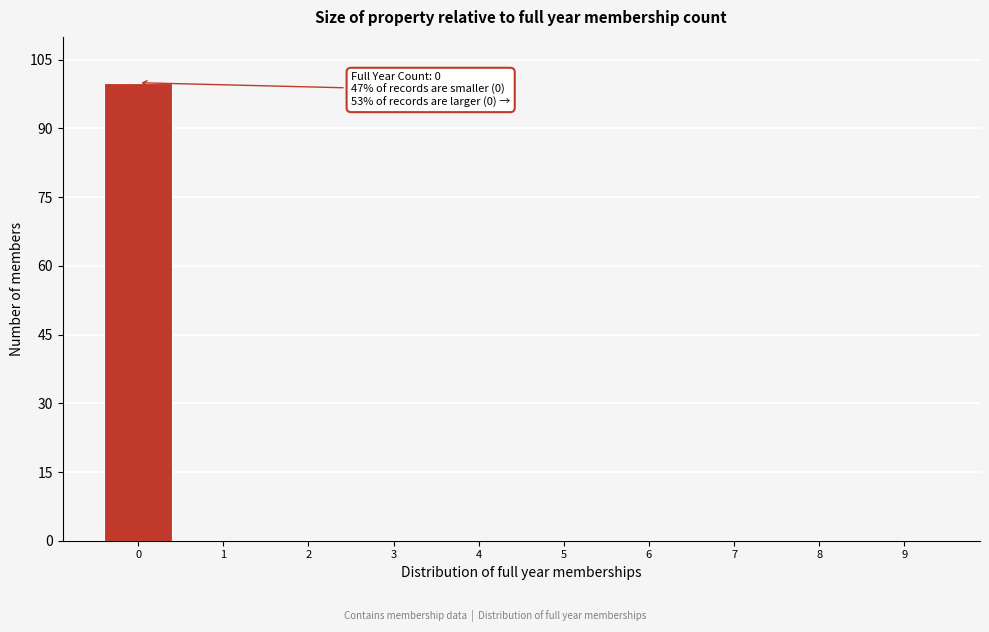

Reading left to right, transcribe all the data shown in this chart.

0=100	1=0	2=0	3=0	4=0	5=0	6=0	7=0	8=0	9=0